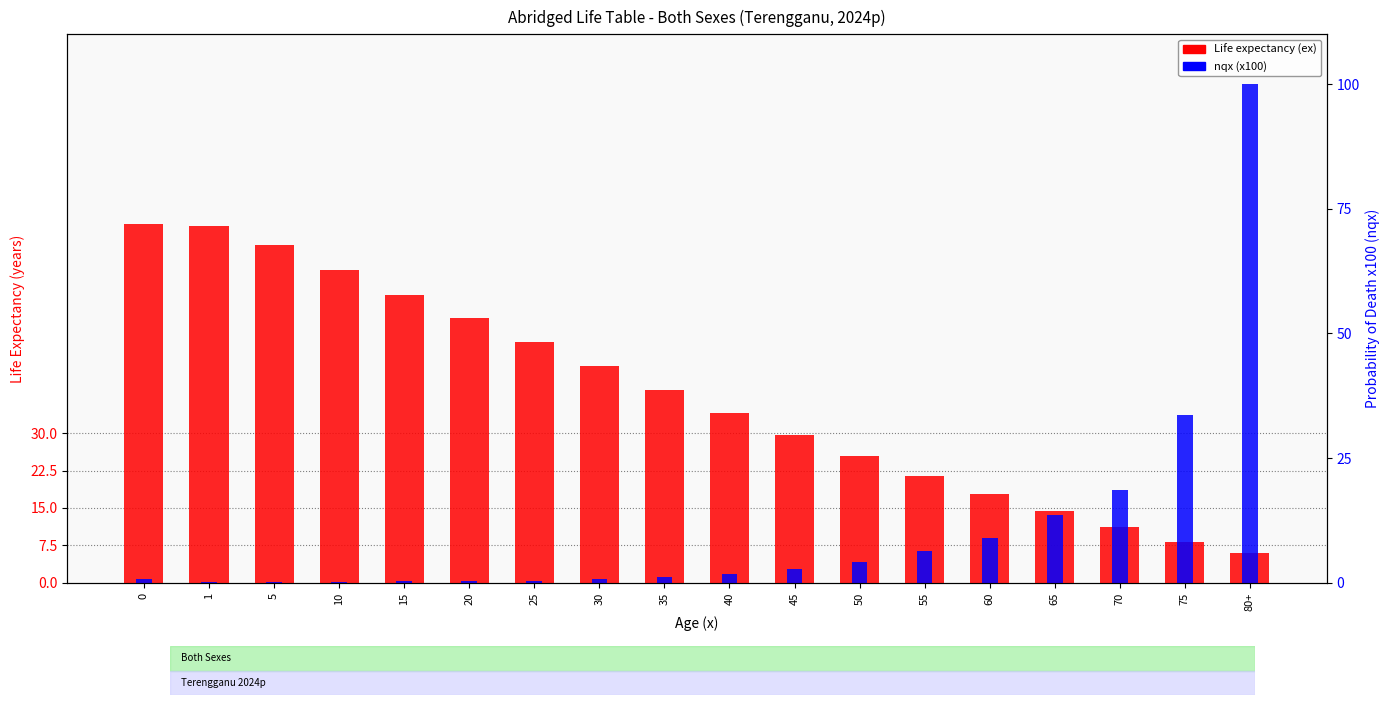

Which series has the widest spread of values?

nqx (x100)